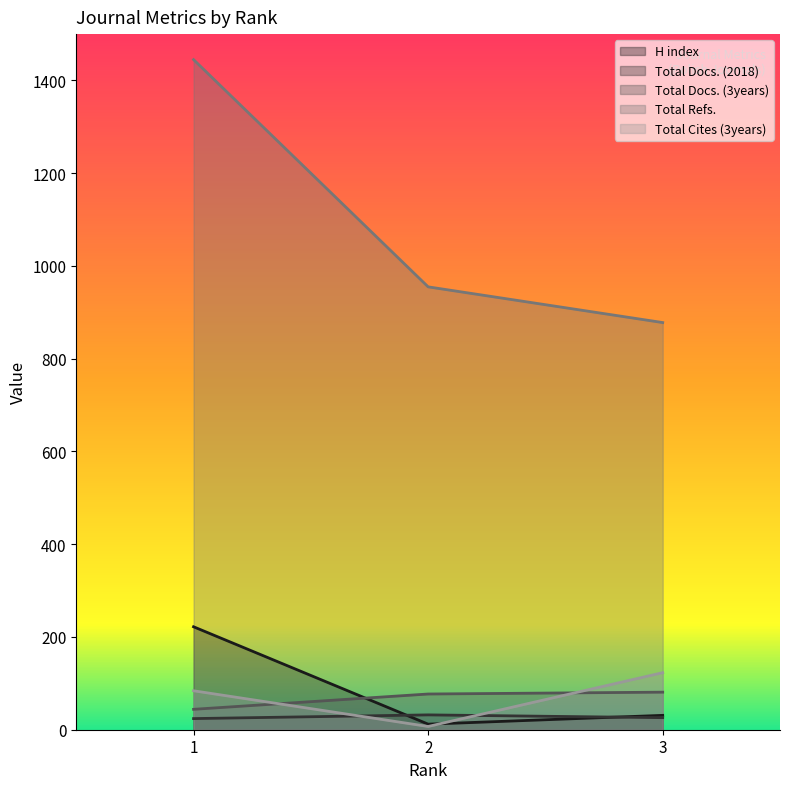

At 3, list the series in order from largest to smallest.

Total Refs., Total Cites (3years), Total Docs. (3years), H index, Total Docs. (2018)